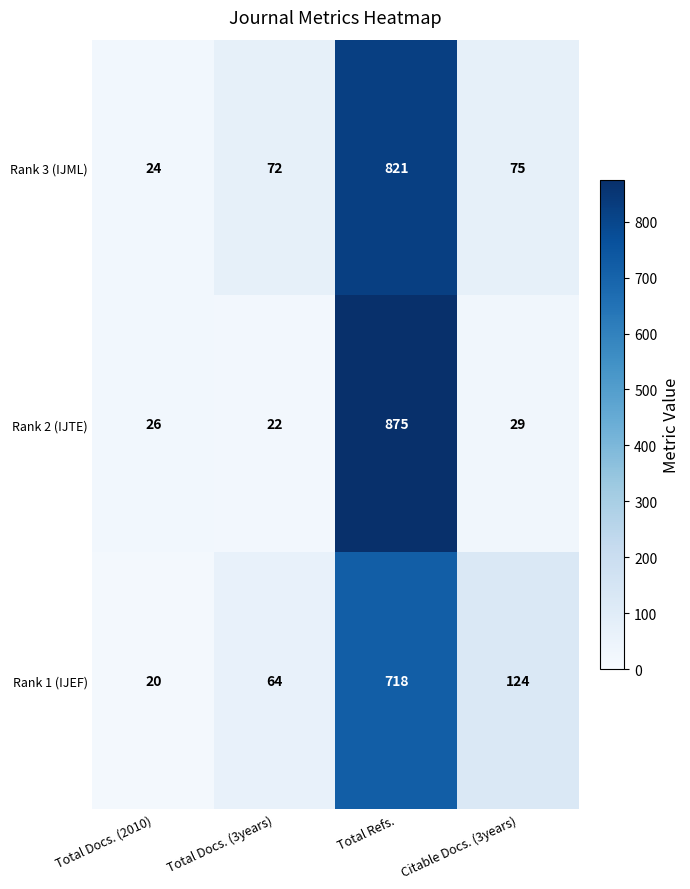

True or false: Rank 3 (IJML) has a value of 116 at Citable Docs. (3years).

False